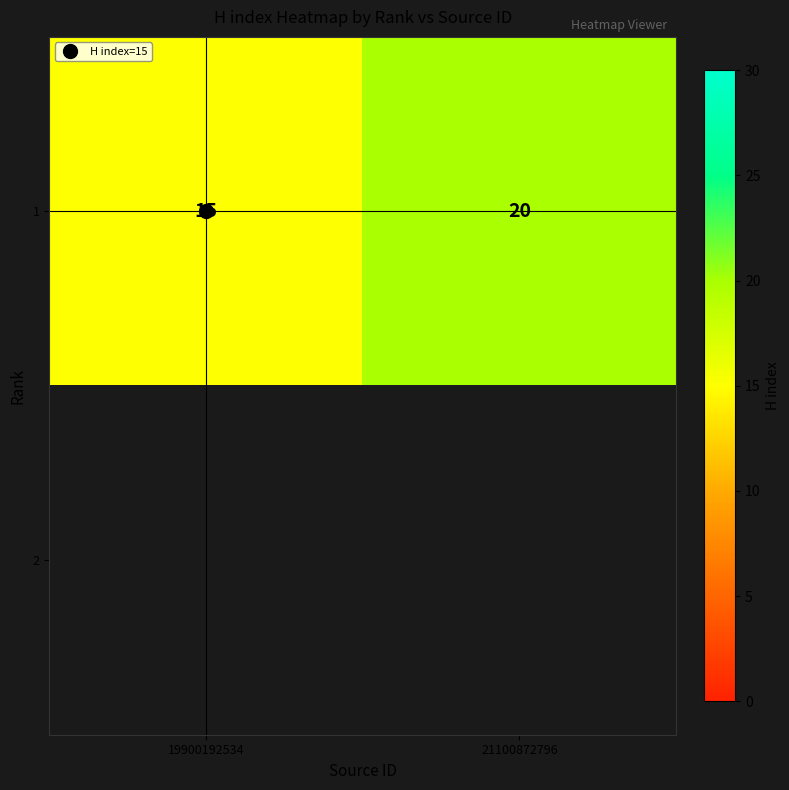

What is the greatest value displayed?

20.0